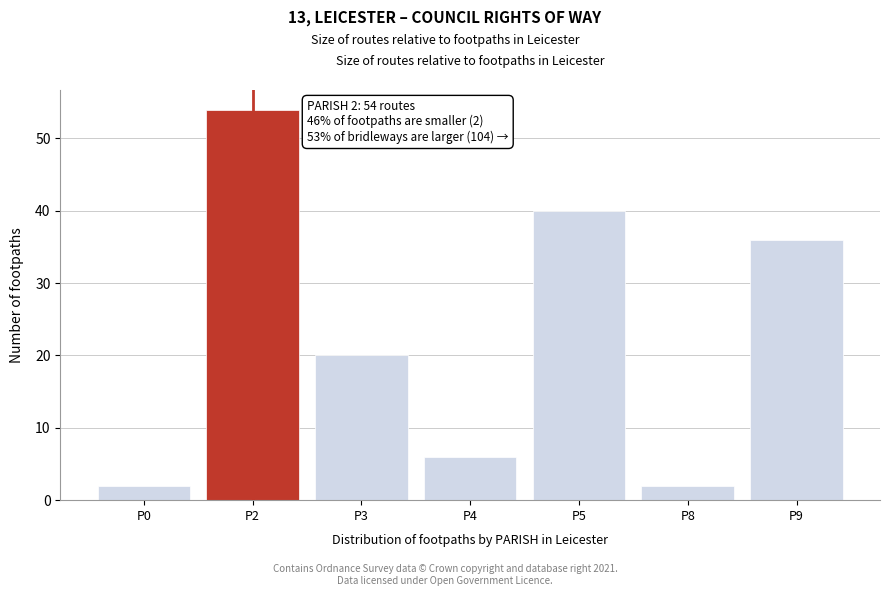

Reading left to right, transcribe all the data shown in this chart.

P0=2	P2=54	P3=20	P4=6	P5=40	P8=2	P9=36